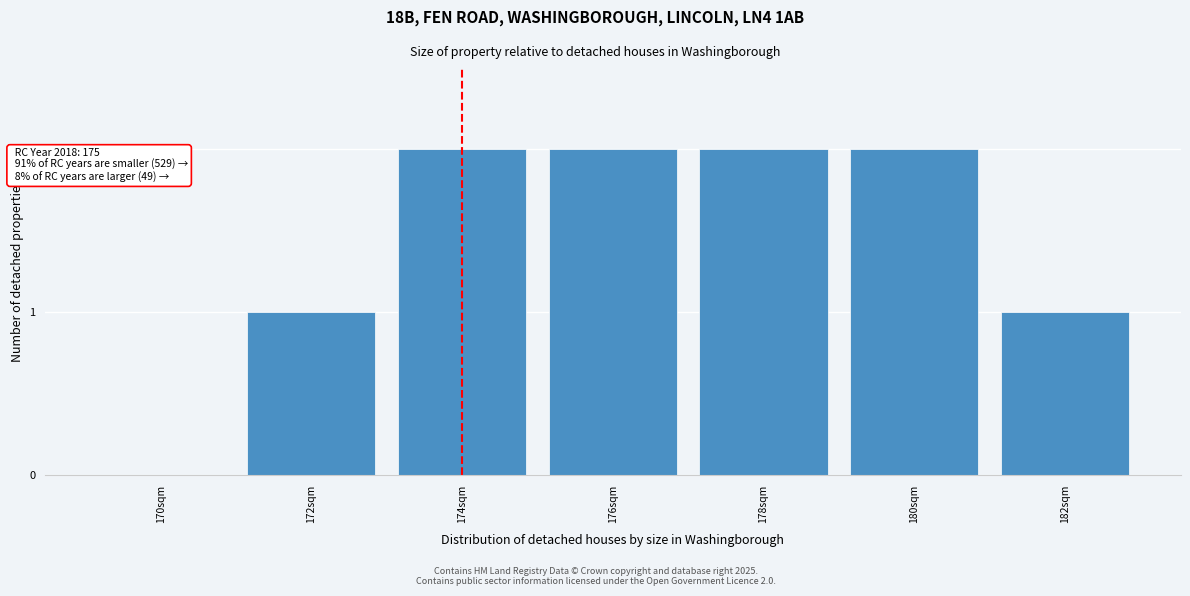

Reading left to right, extract all data points from this chart.

170sqm=0	172sqm=1	174sqm=2	176sqm=2	178sqm=2	180sqm=2	182sqm=1